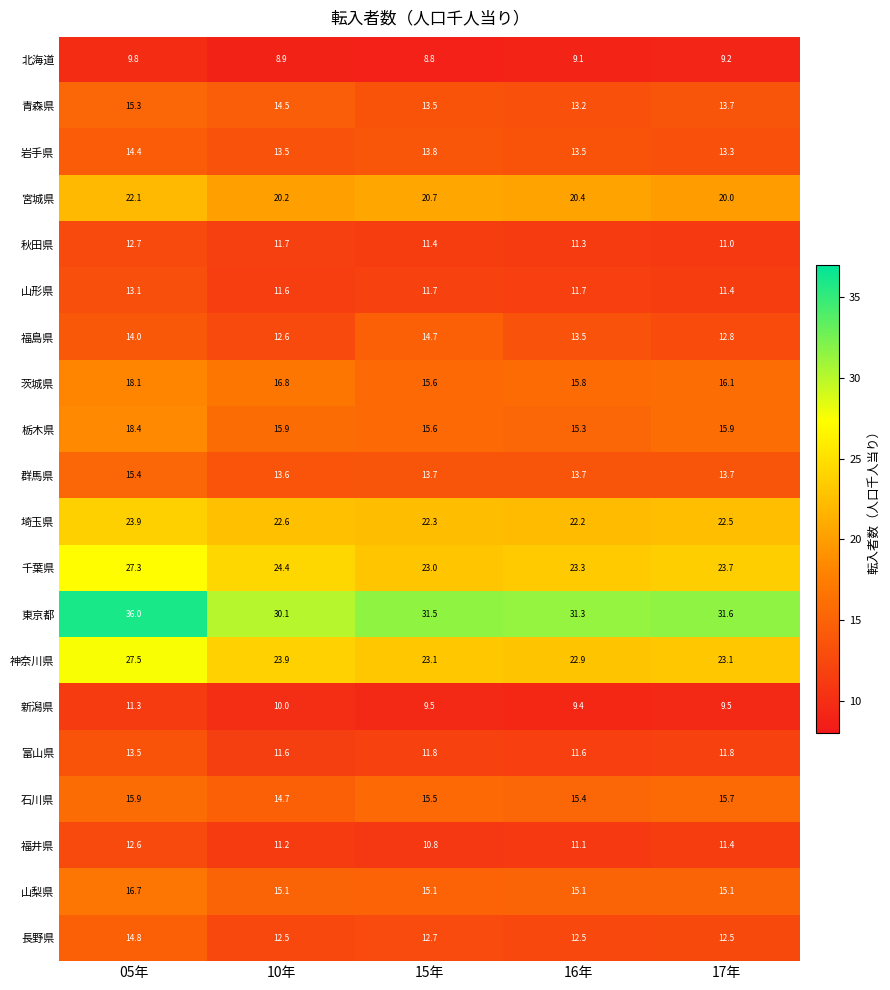

What is the sum of the 栃木県 values at 16年 and 17年?

31.2